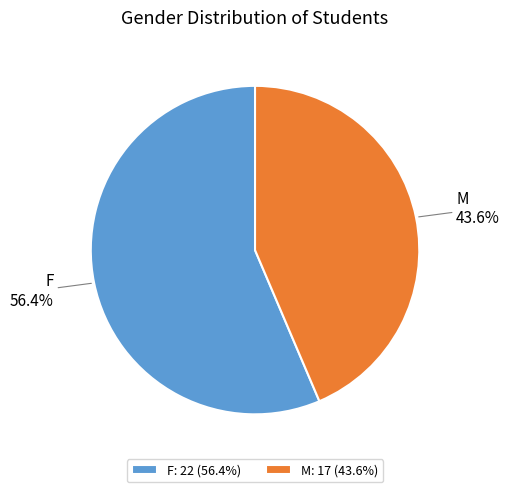

Between F: 22 (56.4%) and M: 17 (43.6%), which is larger?

F: 22 (56.4%)